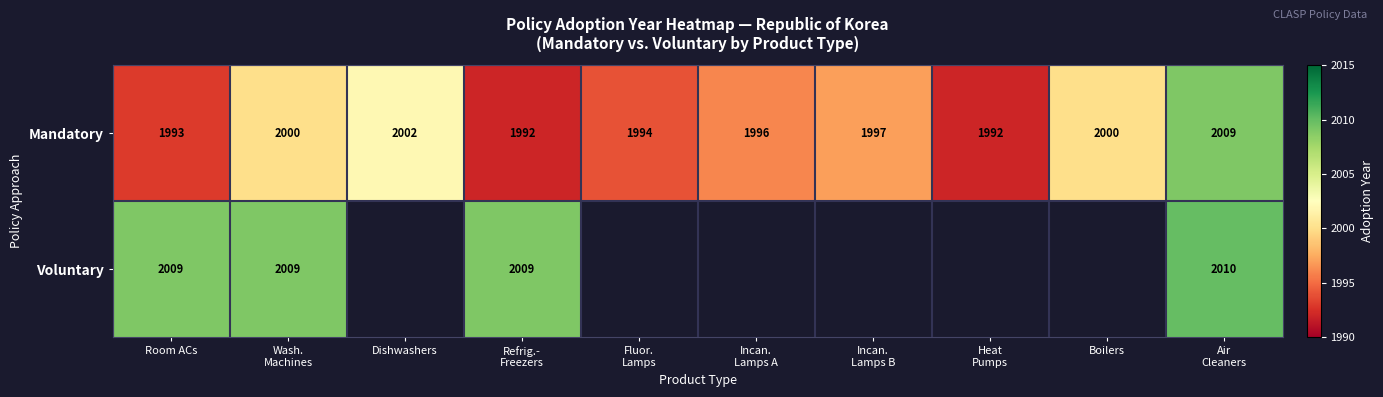

The Mandatory series shows 868 at Boilers. True or false?

False